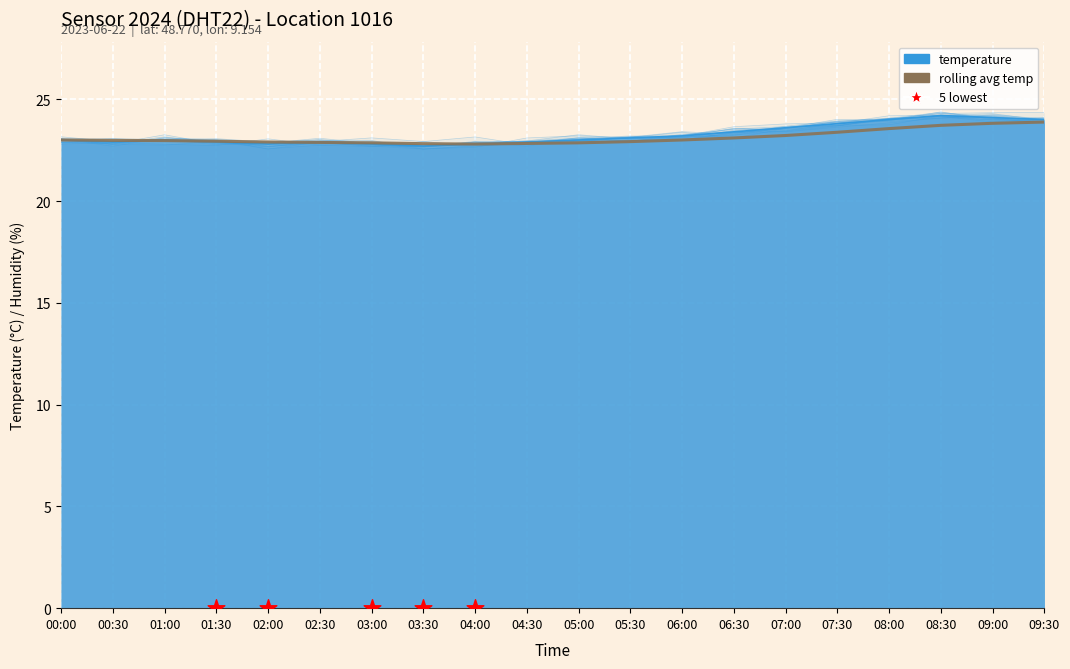

What is the ratio of the value at 06:00 to the value at 04:00?

1.0